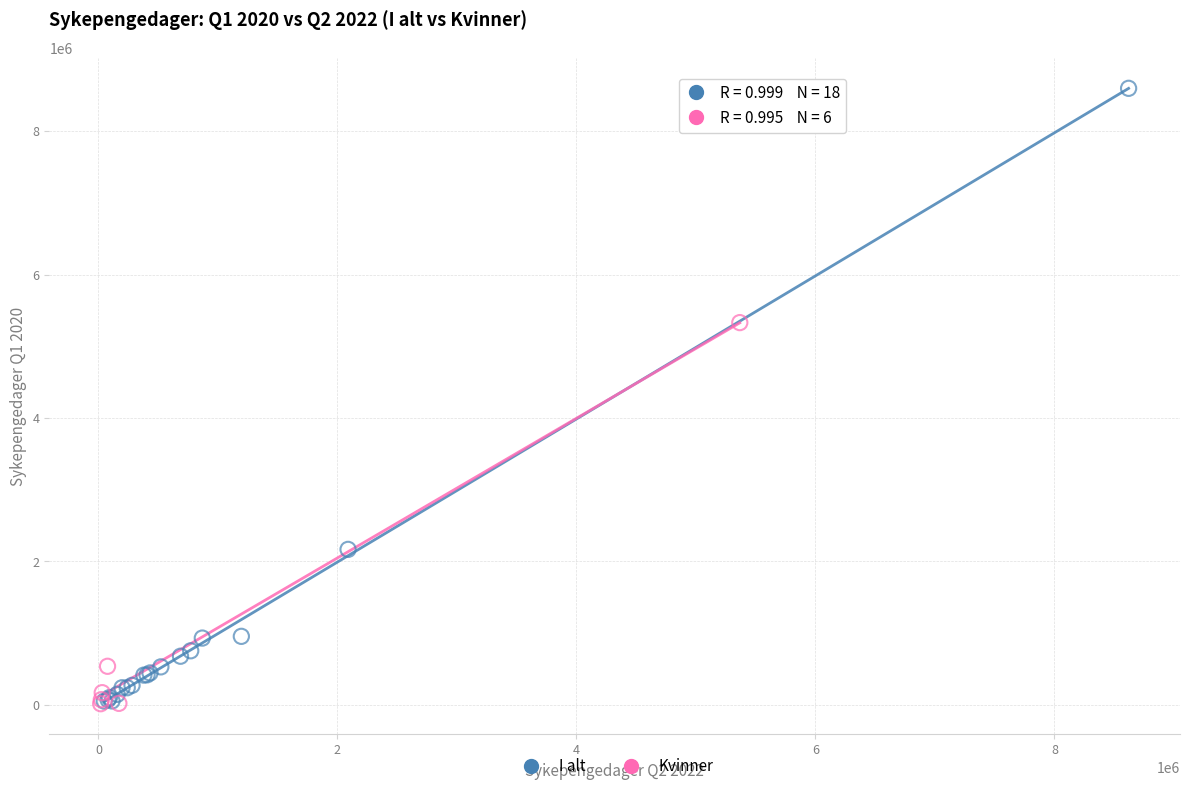

Which series reaches the maximum Y coordinate?

I alt